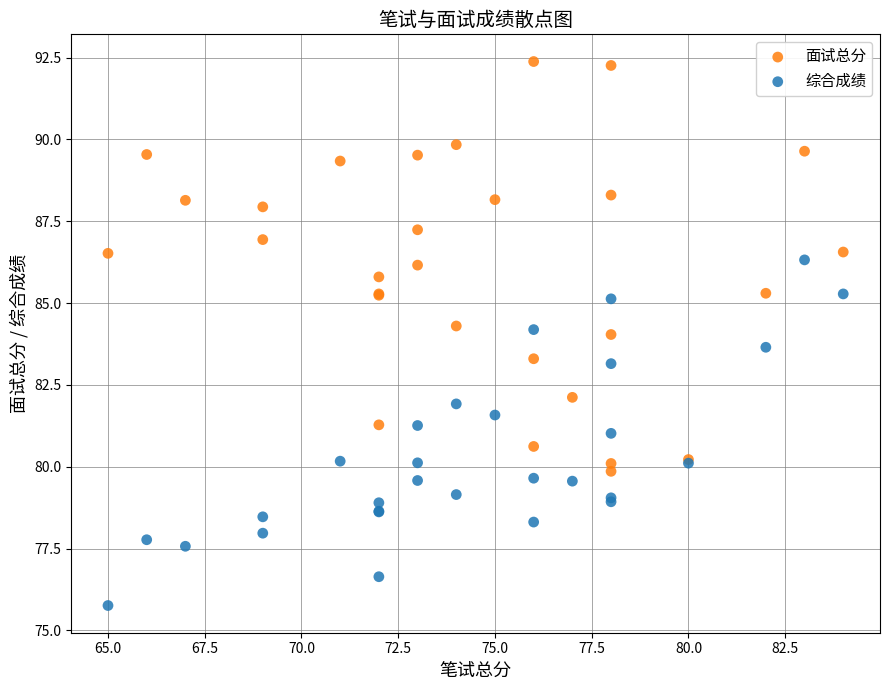

Which series contains the highest Y value?

面试总分